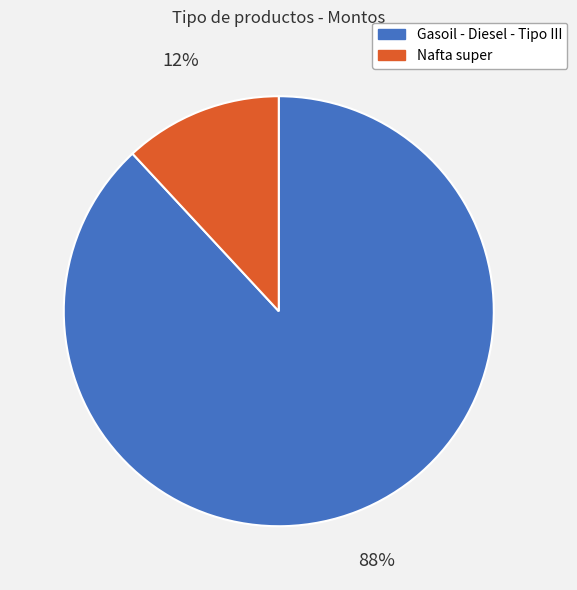

Rank the categories by value from highest to lowest.

Gasoil - Diesel - Tipo III, Nafta super